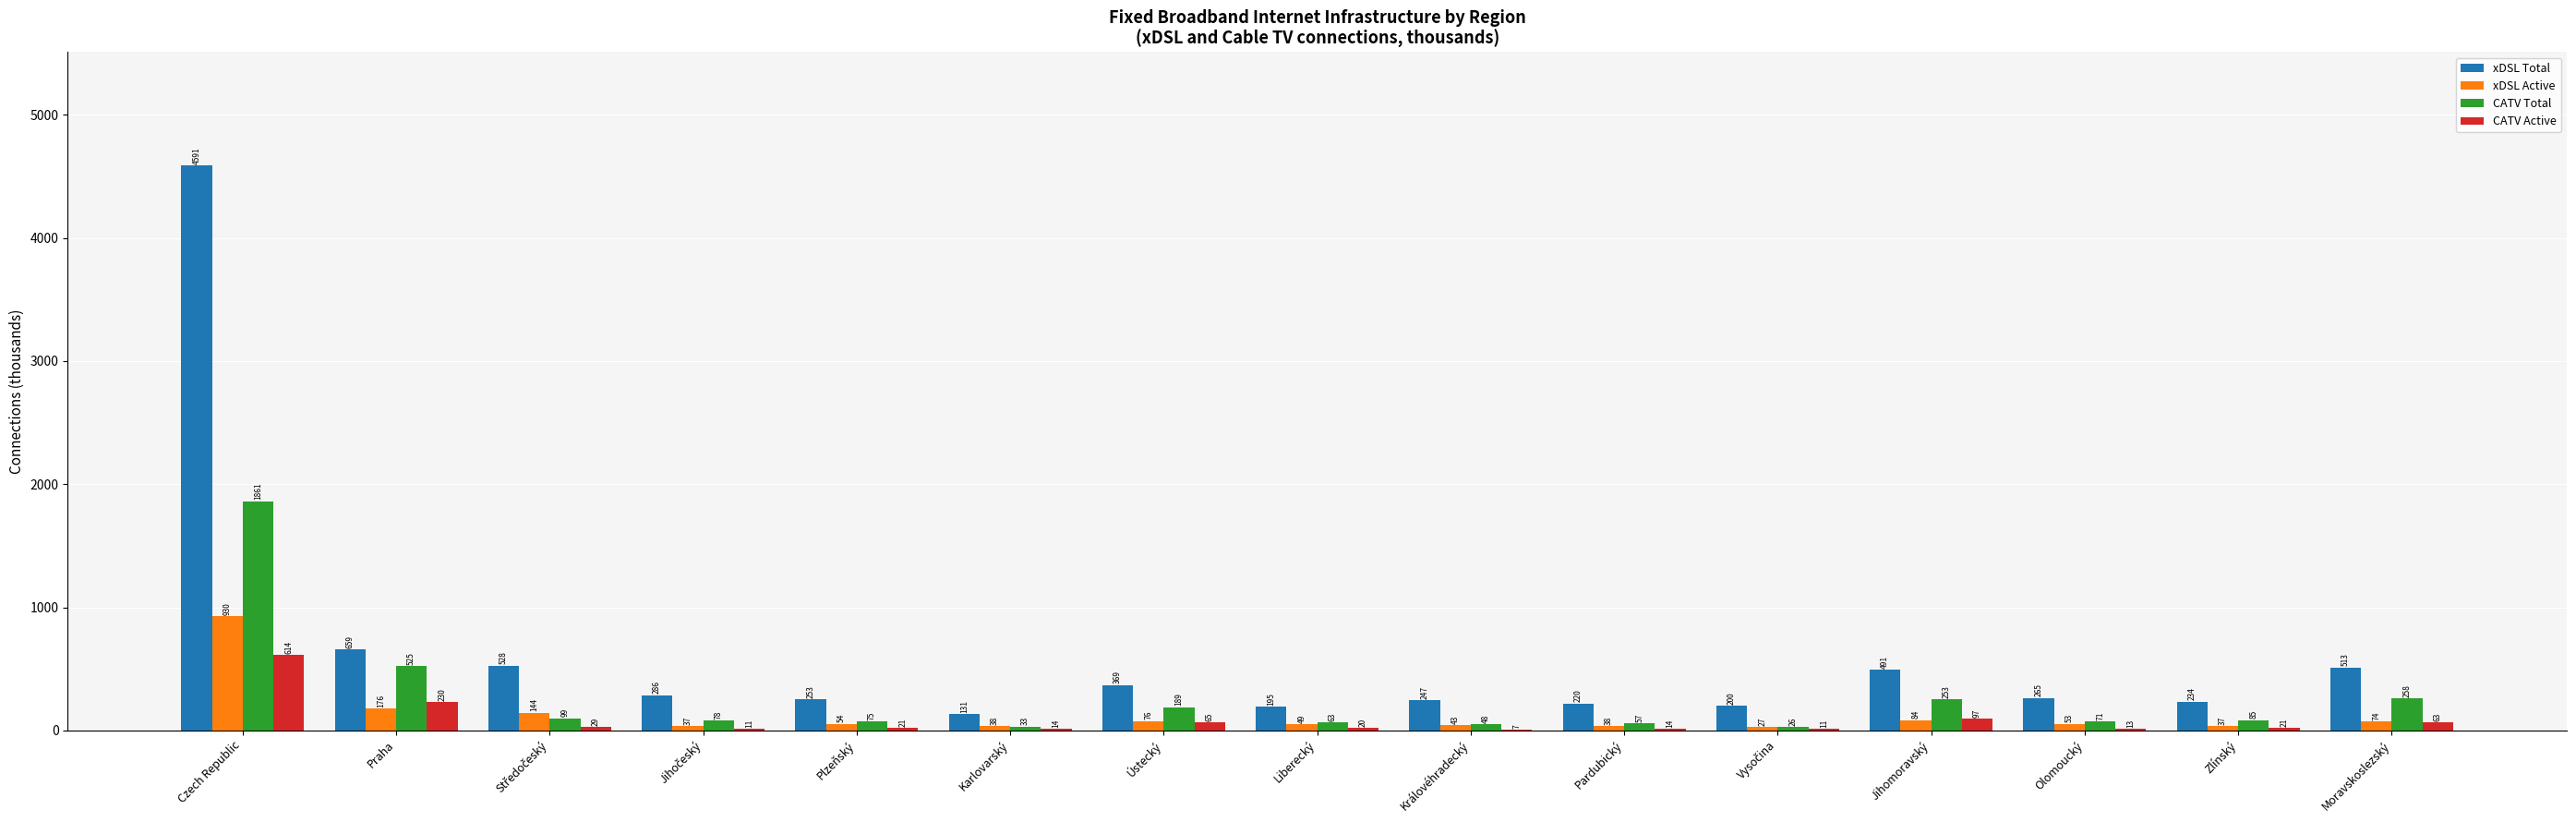

What value does the xDSL Total series have at Pardubický?

219.6